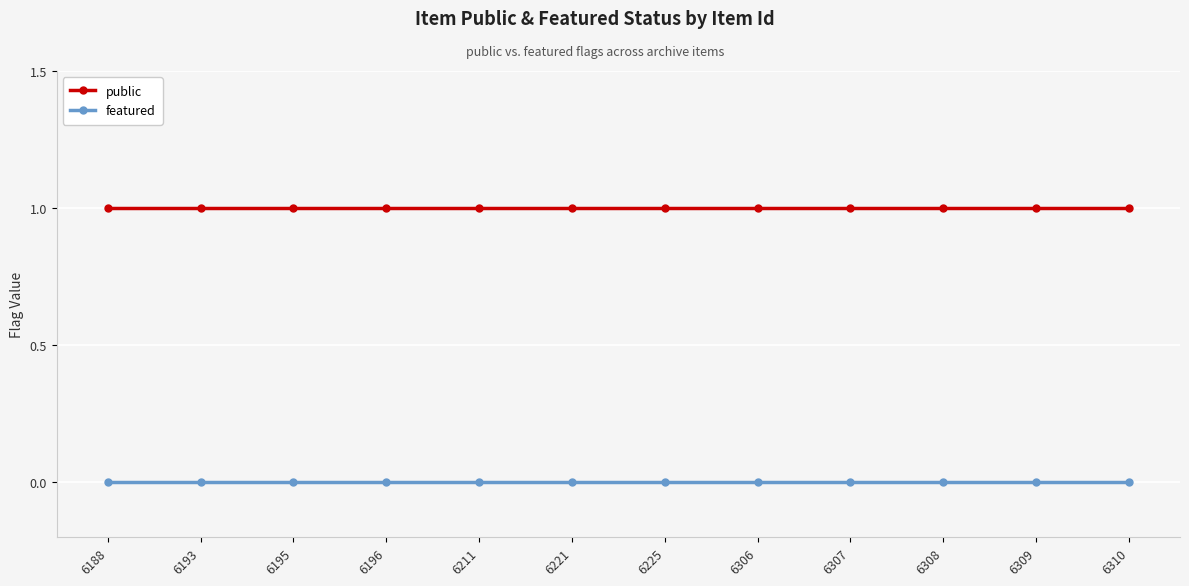

What is the difference between the highest and lowest values at 6211?

1